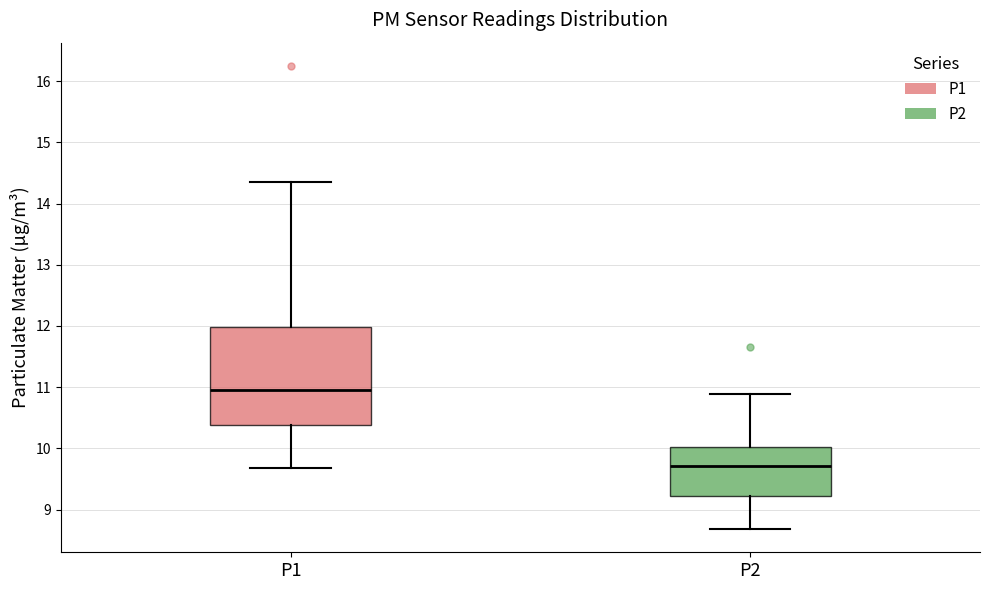

Where is the upper edge of the box for P2 on the y-axis? The values are not printed on the chart, so give them approximately, as read against the axis.

10.0